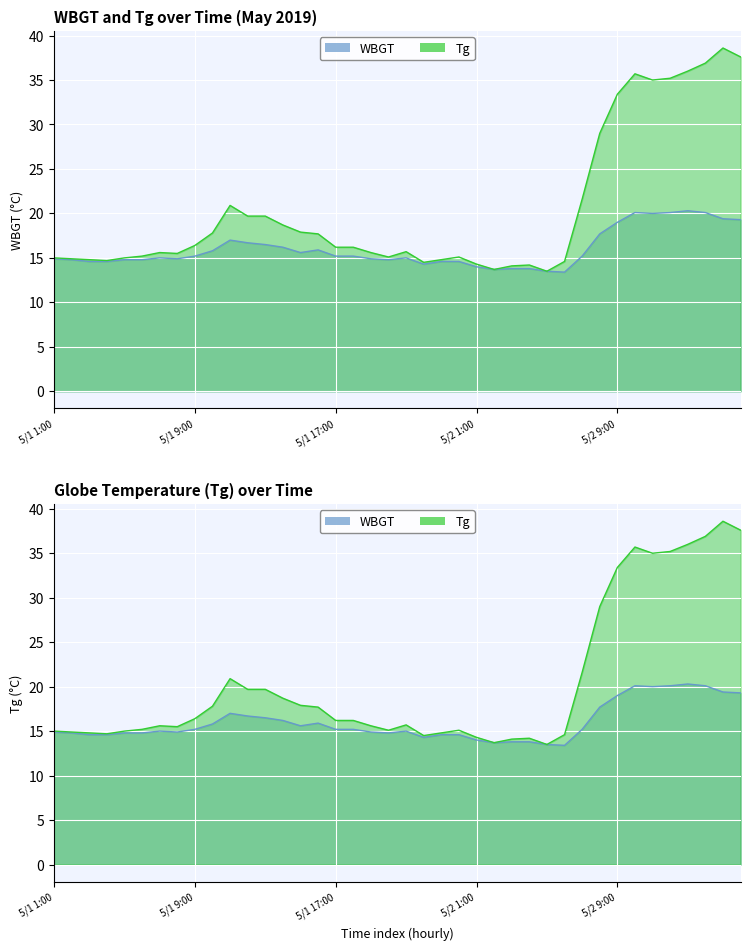

What is the difference between the Tg values at 39 and 10?

16.7